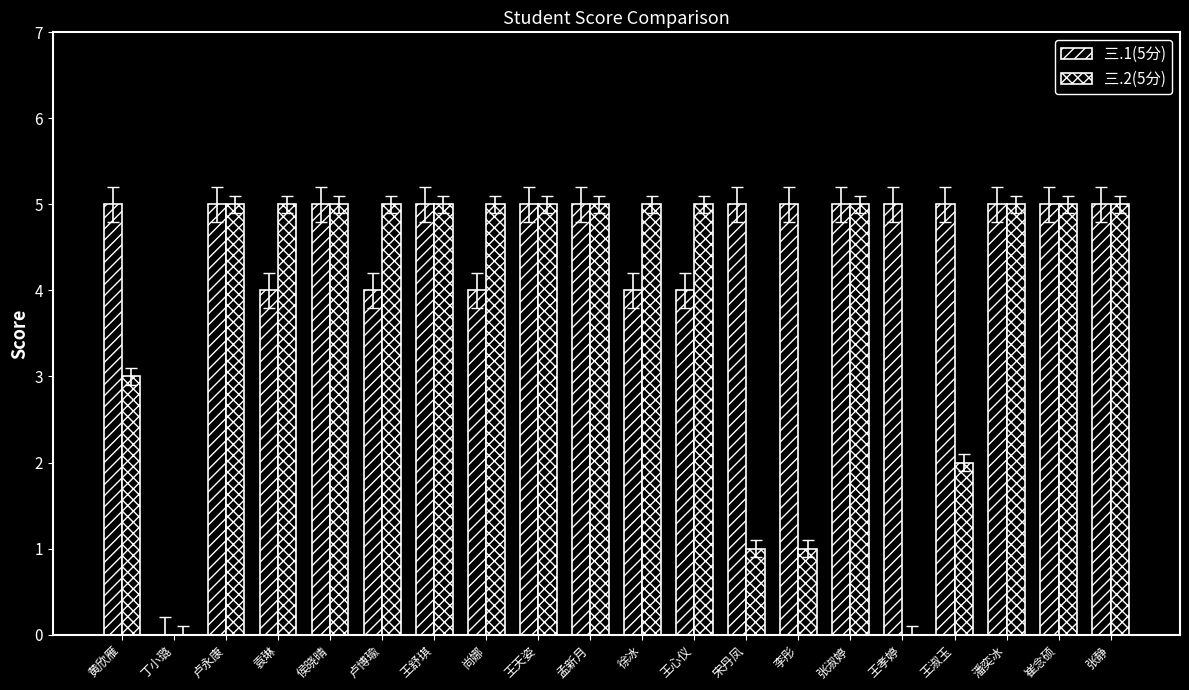

What is the label of the 8th bar from the left?

尚娜